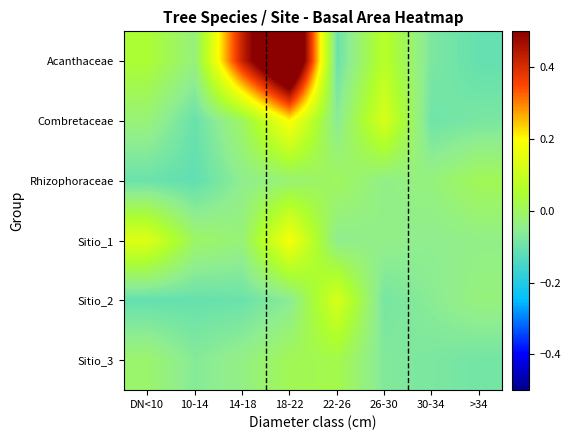

Which has a higher value, 22-26 or 18-22?

18-22